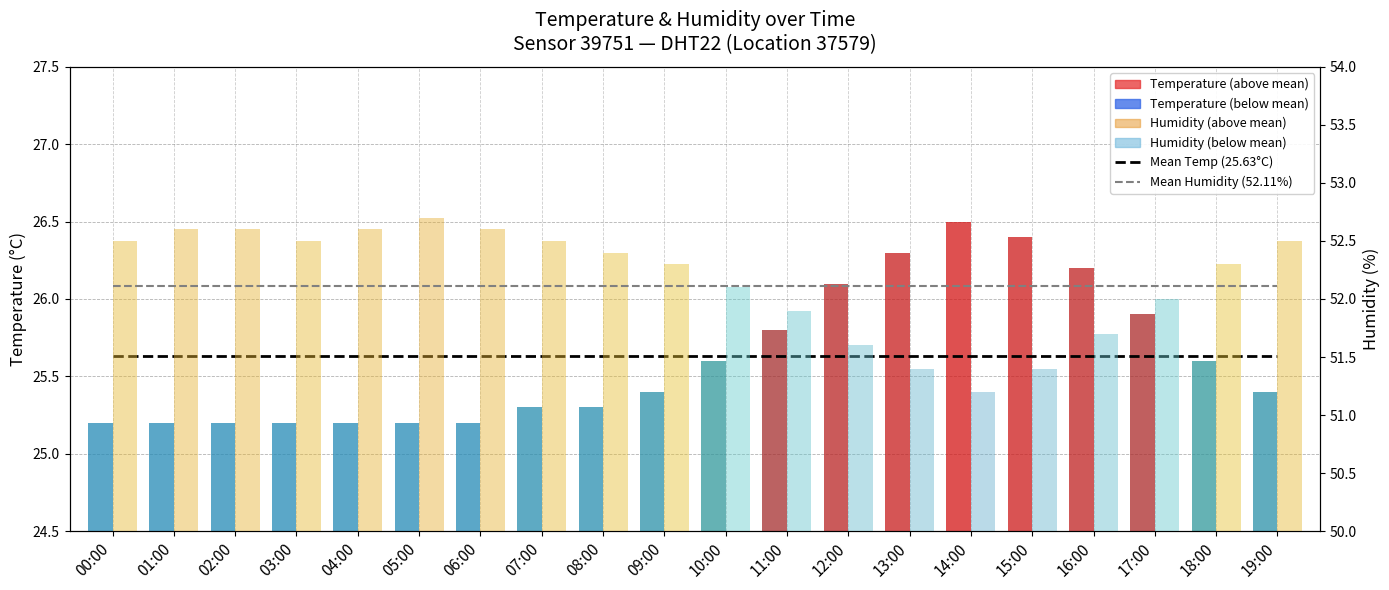

List the series in order of their overall mean, lowest first.

Mean Temperature (25.63°C), Mean Humidity (52.11%)